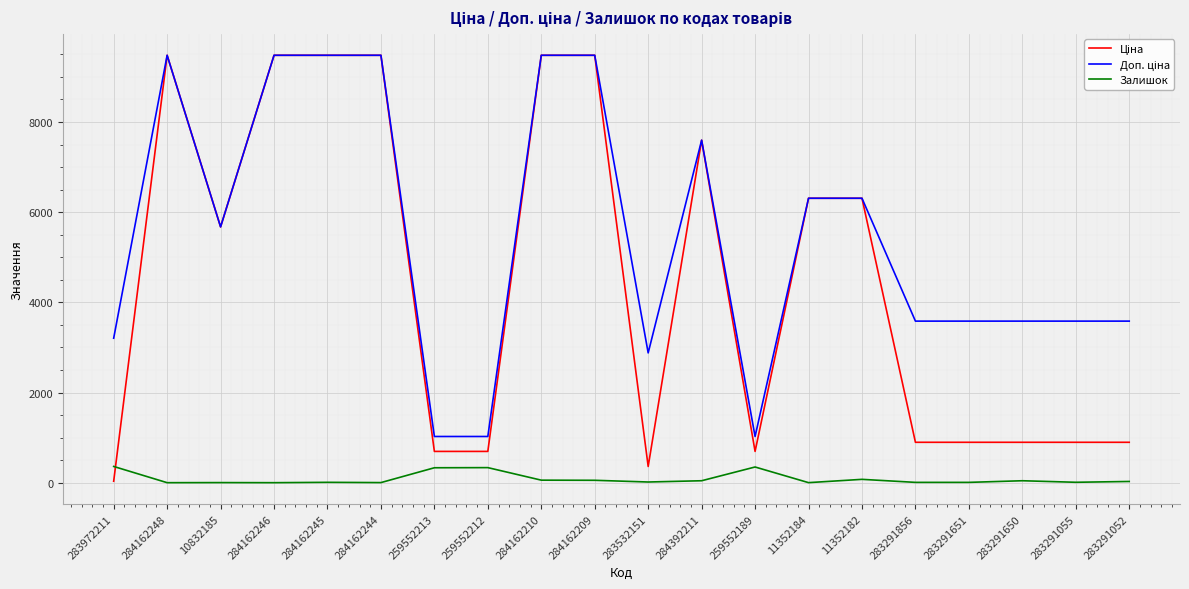

The value of Залишок at 259552212 is 334.0. True or false?

True